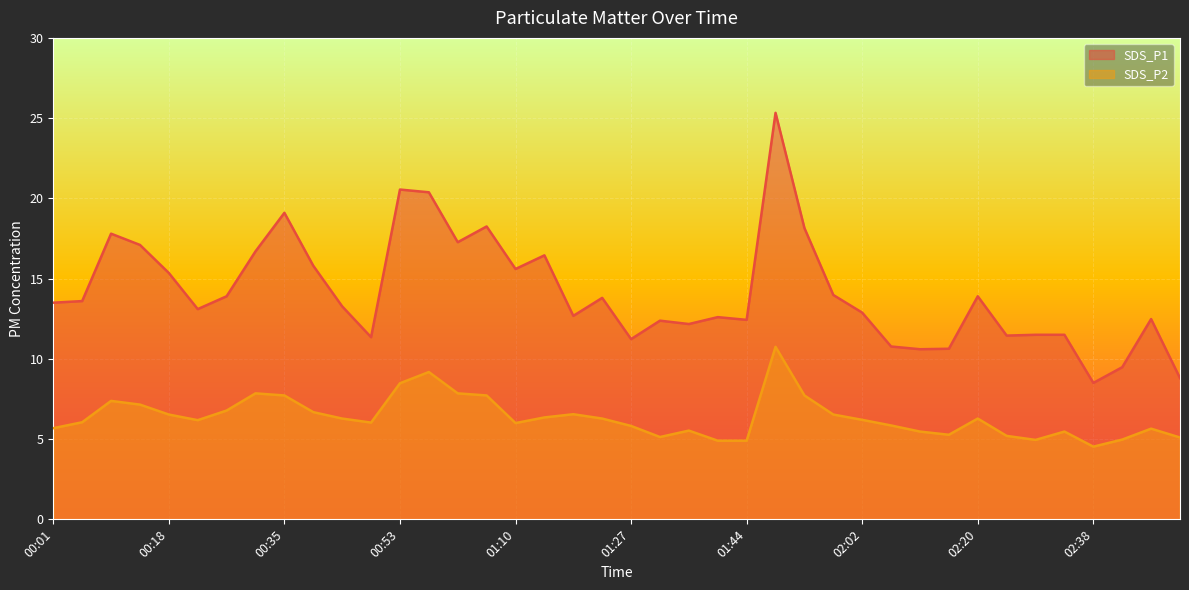

Which series has the largest range (max minus min)?

SDS_P1